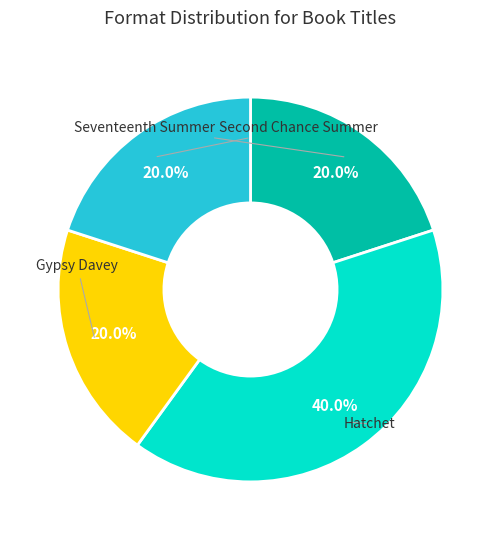

Does any single category account for the majority?

No